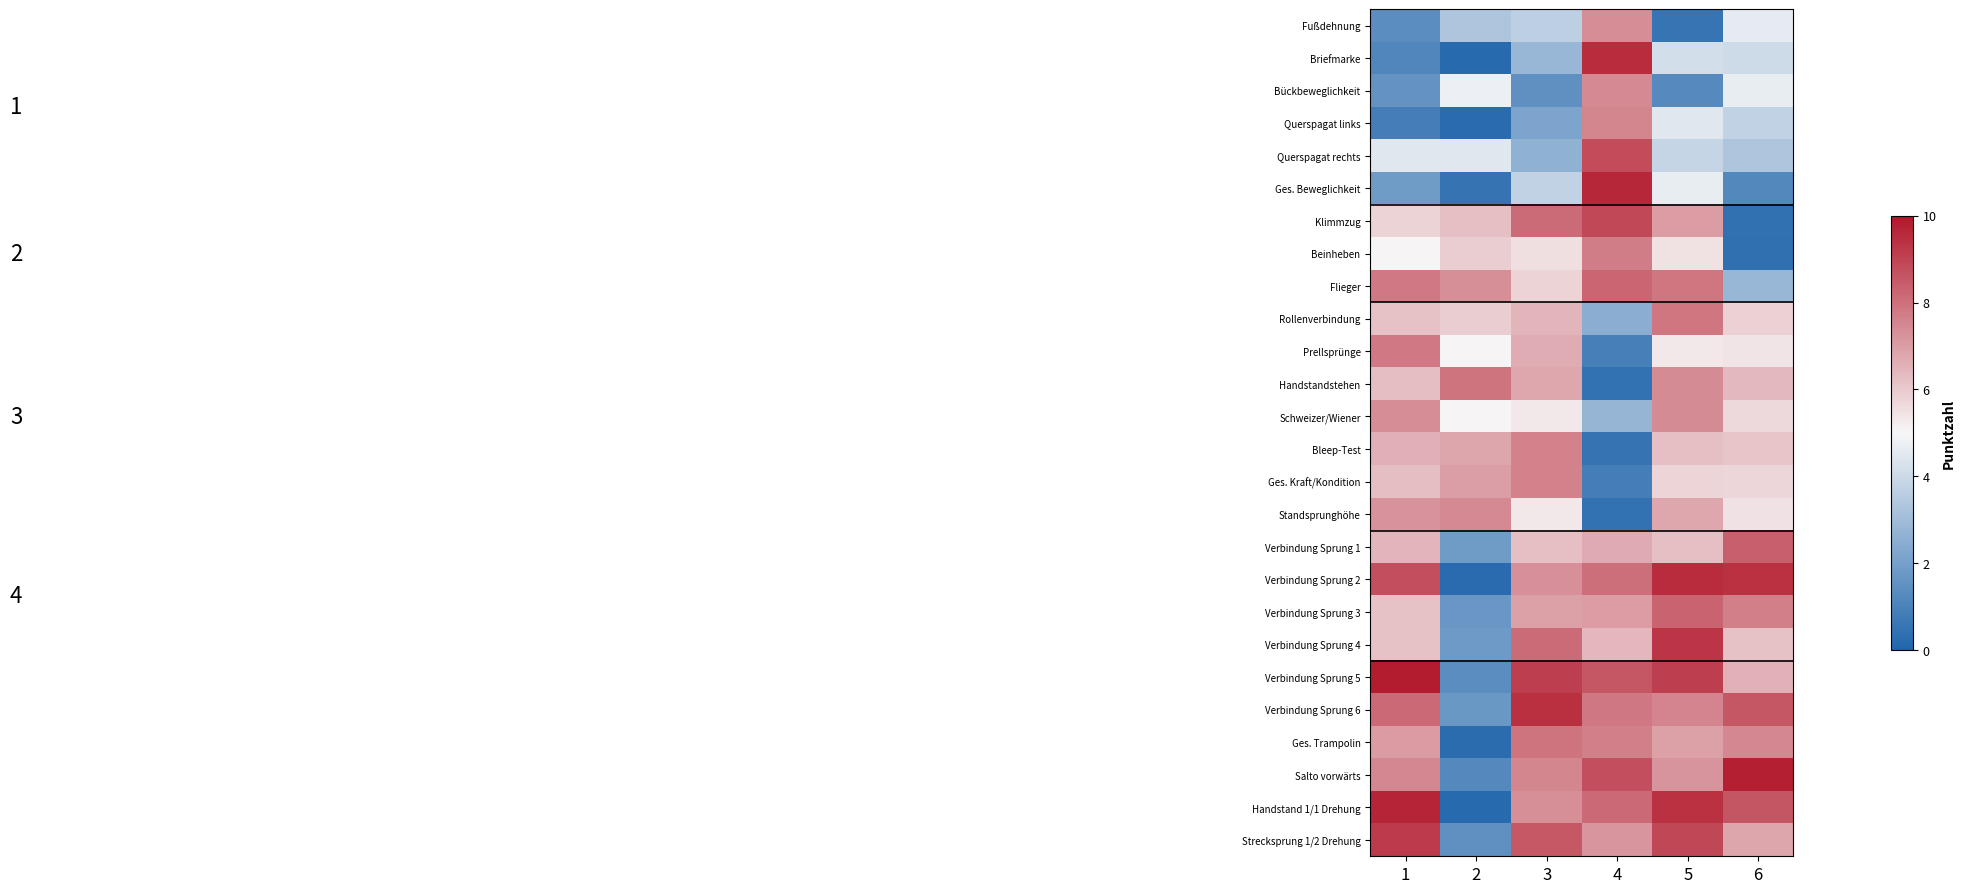

What is the total value across all series at 6?

145.2